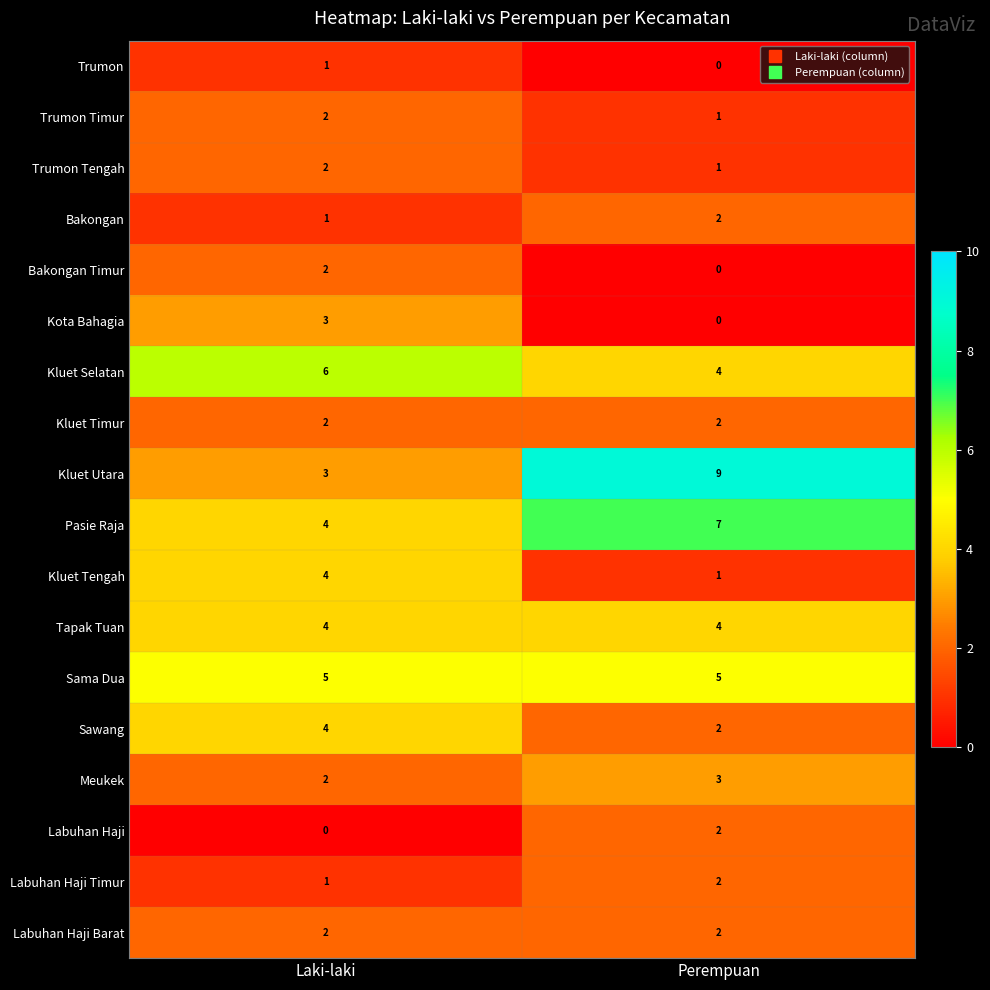

At which category is the sum across all series the highest?

Laki-laki